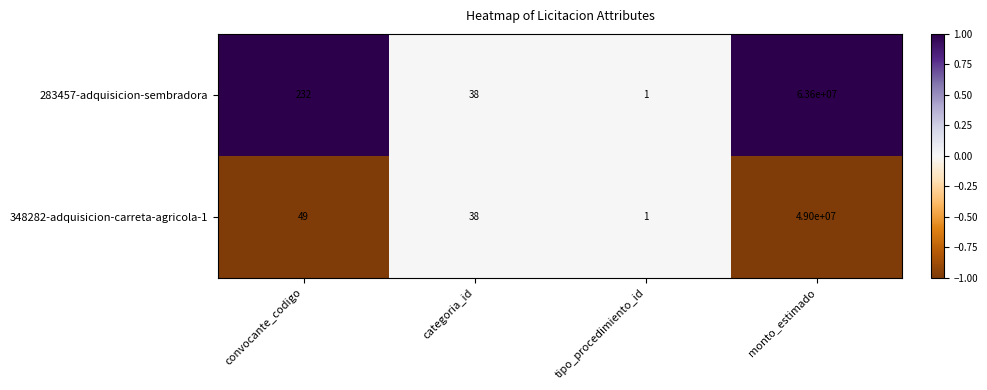

What is the difference between the maximum and minimum values in the 348282-adquisicion-carreta-agricola-1 series?

48999999